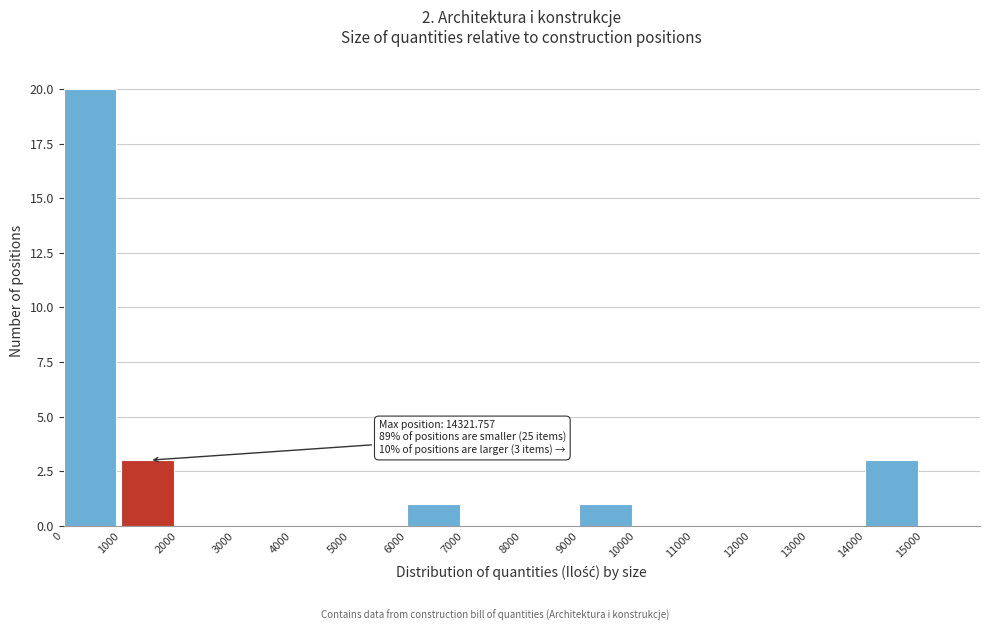

Which range on the x-axis has the tallest bar?

0 to 1000